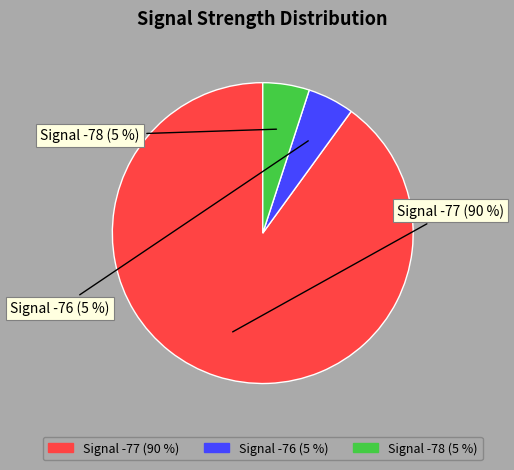

Does Signal -78 account for over 50% of the chart?

No